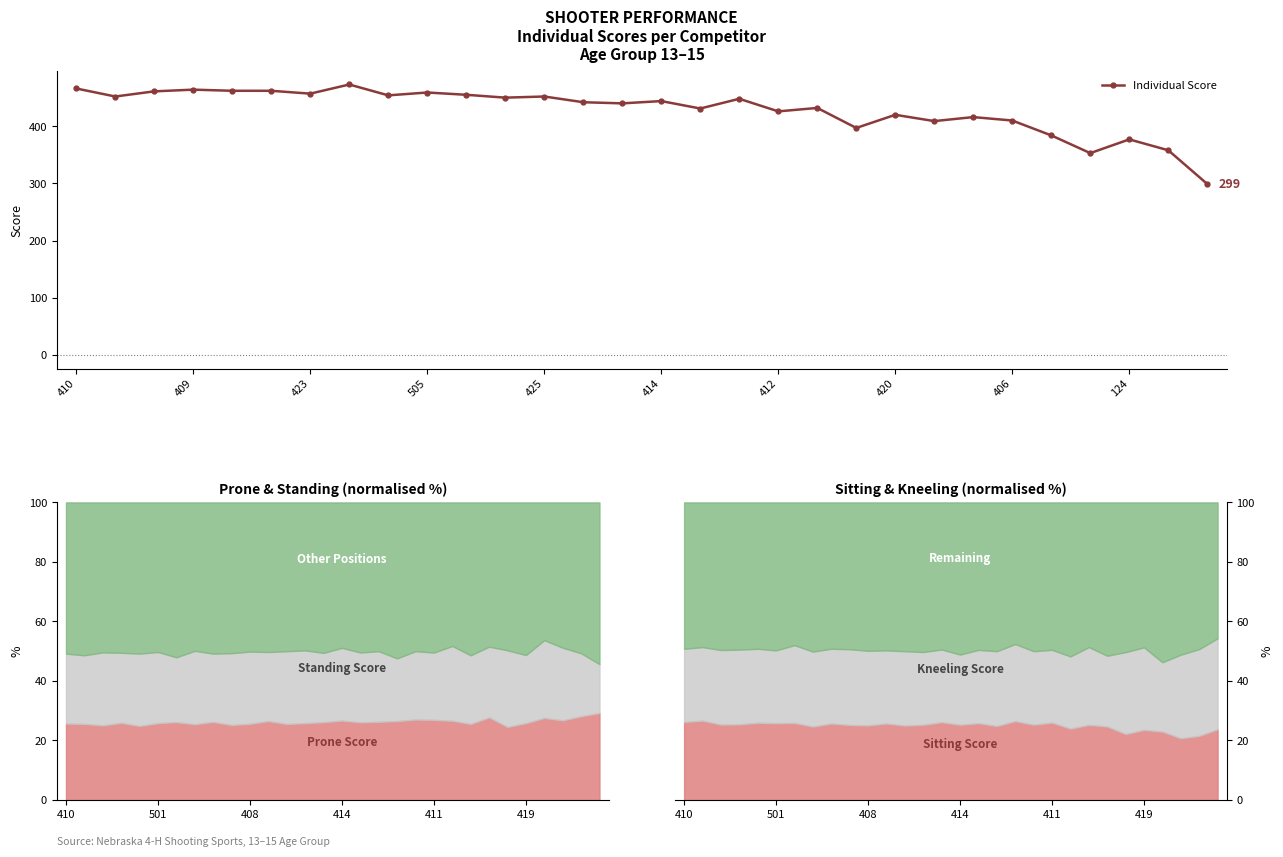

At which category does the chart reach its minimum across all series?

29